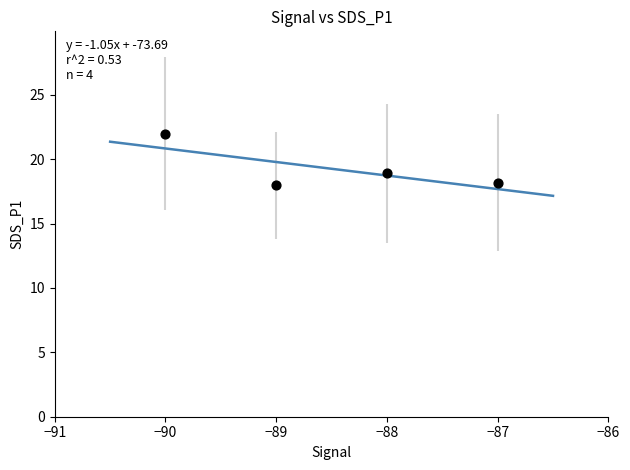

What is the range of Y values (max minus min)?

4.0